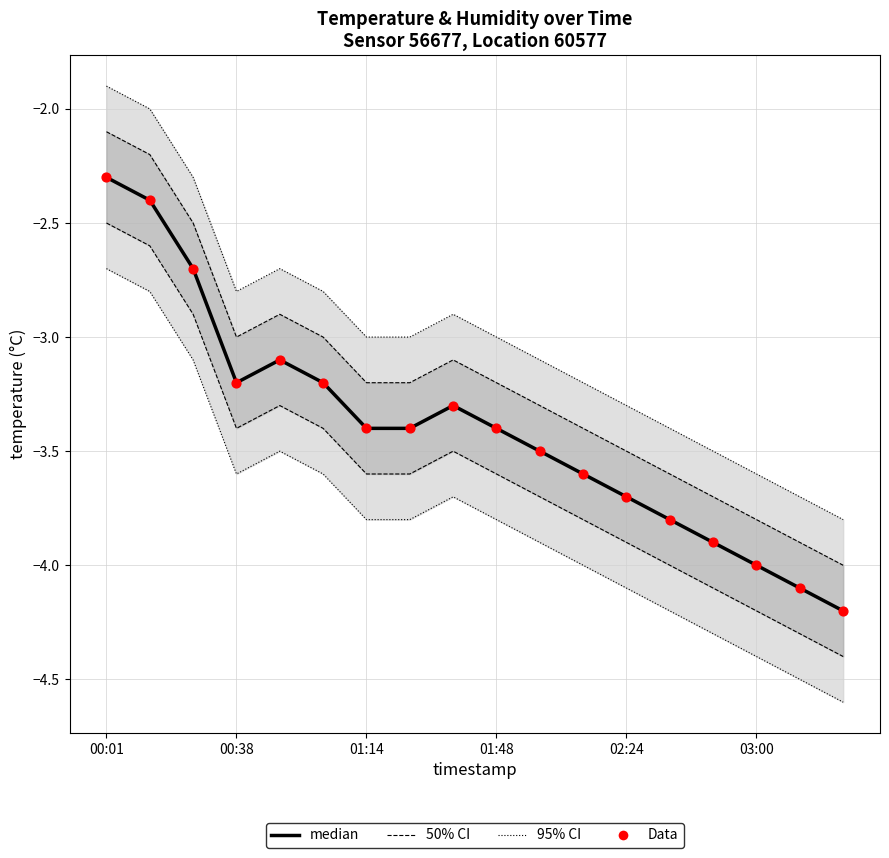

Which series has the largest total across all categories?

95% CI